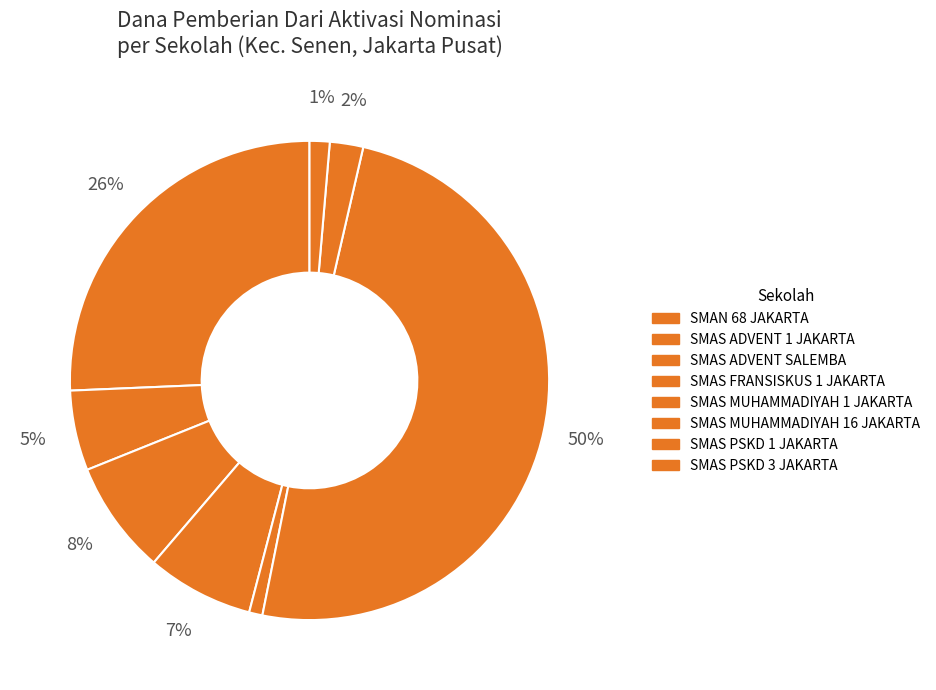

How many slices are in this pie chart?

8